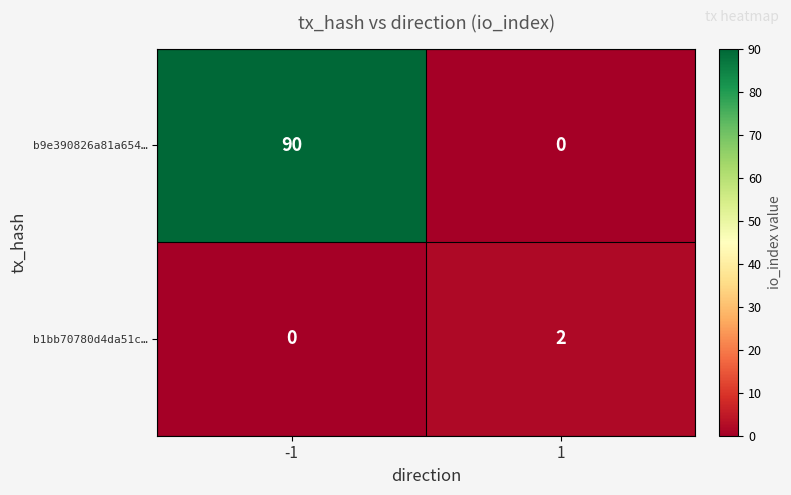

What is the difference between the highest and lowest values at -1?

90